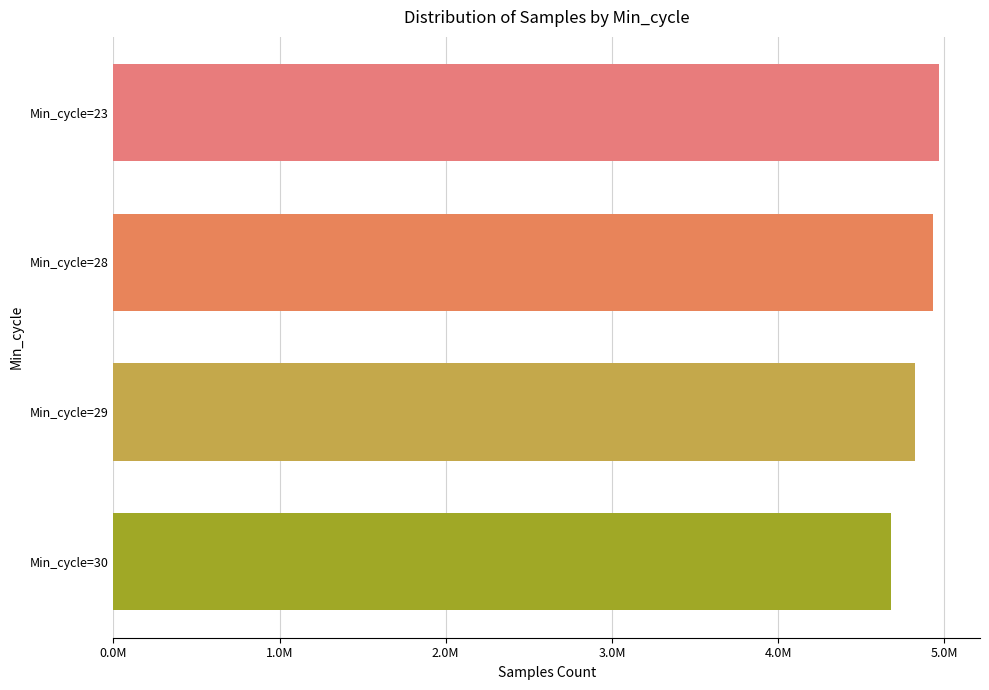

How many bars are there in total?

4